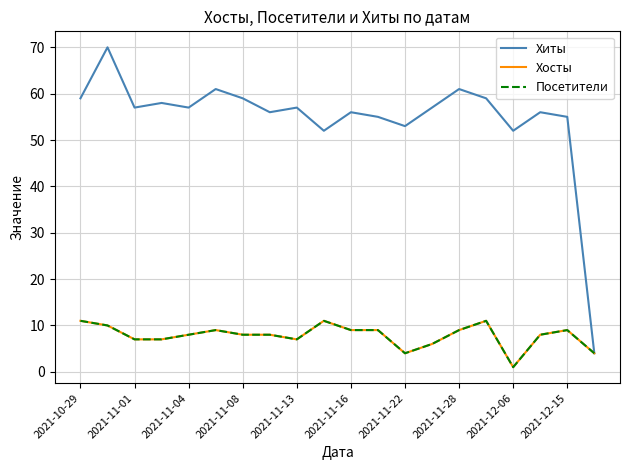

Does the chart display data point markers on the line(s)?

No